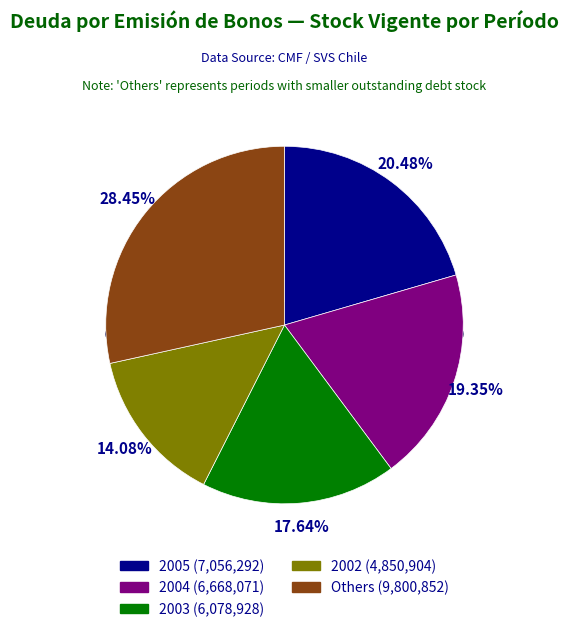

What is the total percentage of 2003 and 2002?

31.7%